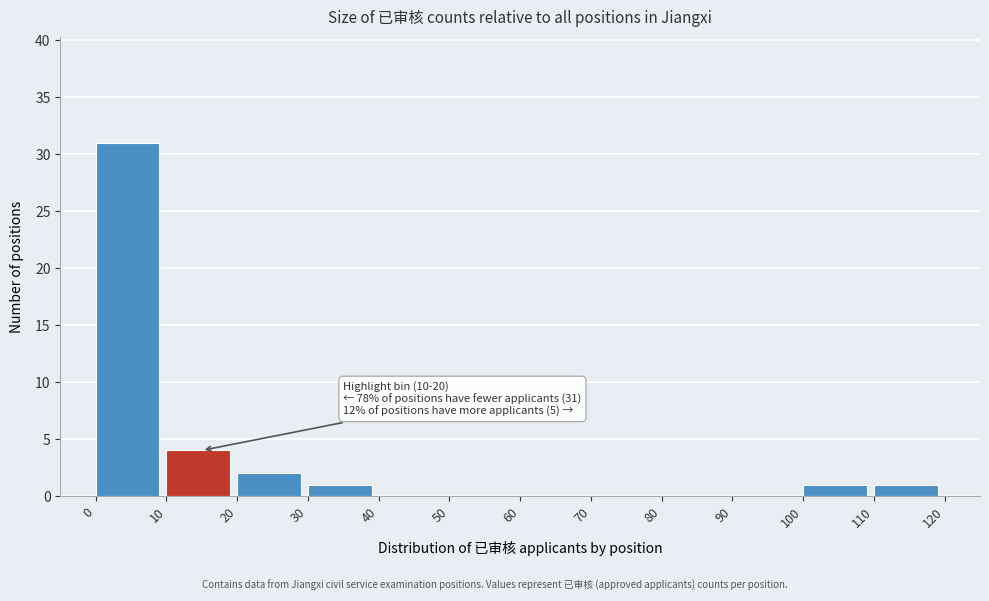

Which range on the x-axis has the tallest bar?

0 to 10